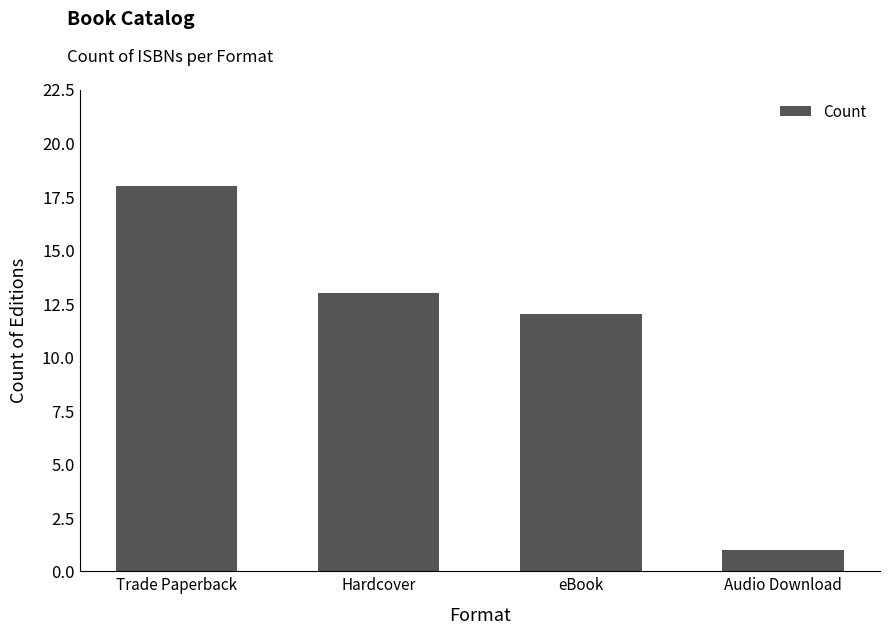

Approximately how many times larger is the value at Audio Download compared to Trade Paperback?

0.1